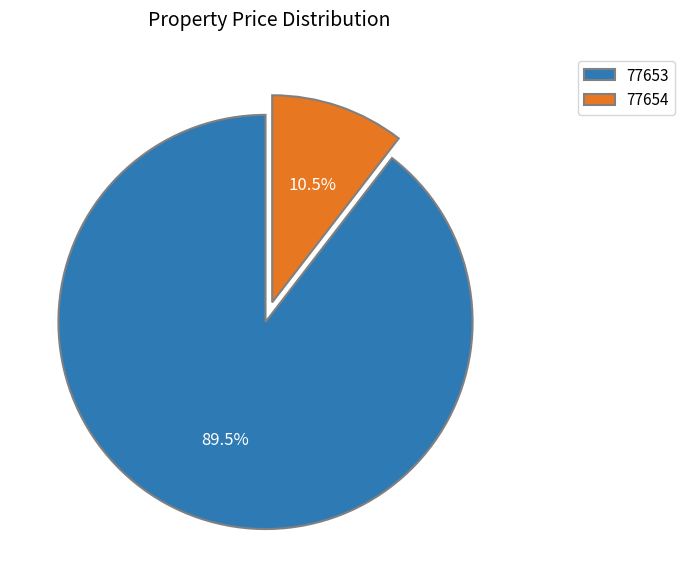

Which category has the smallest portion of the pie?

77654